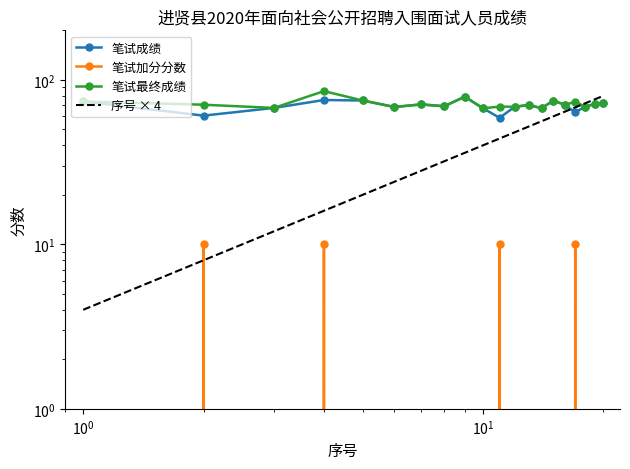

What is the sum of all 笔试加分分数 values?

40.0